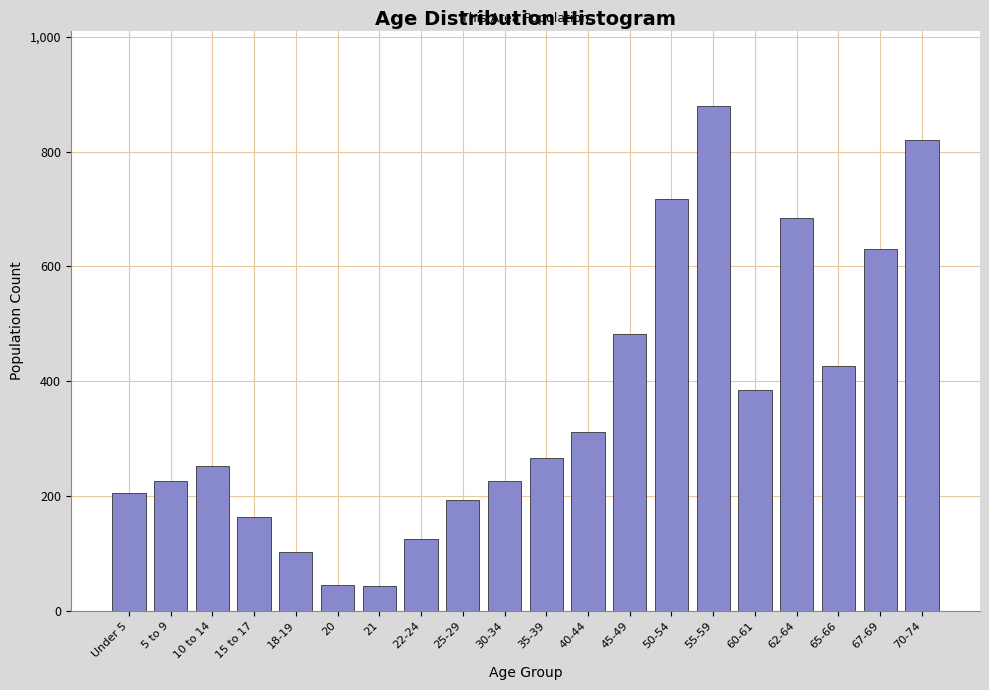

What is the difference between the second highest and minimum values?

776